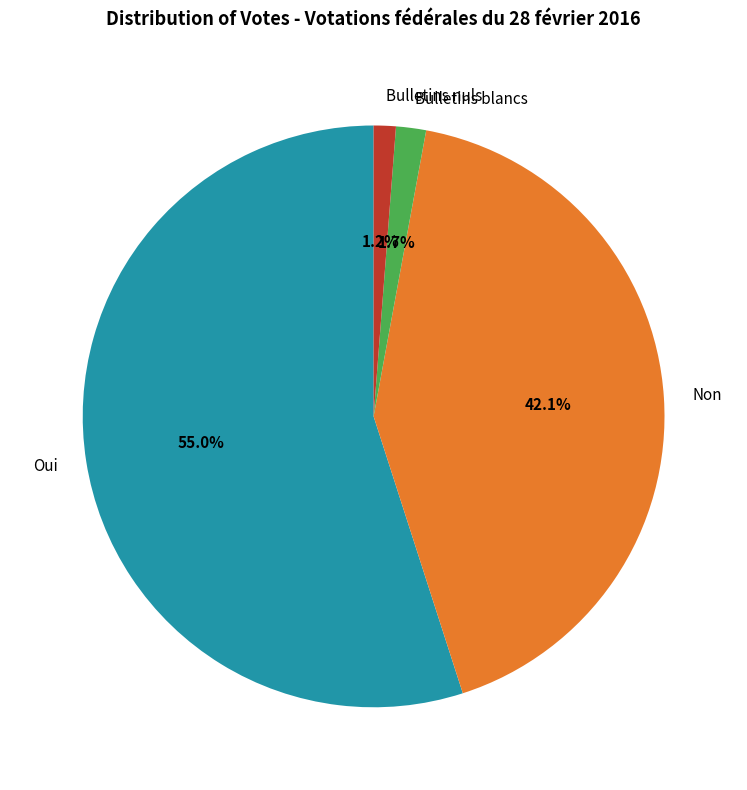

To the nearest percent, what percentage of the pie is Bulletins nuls?

1%